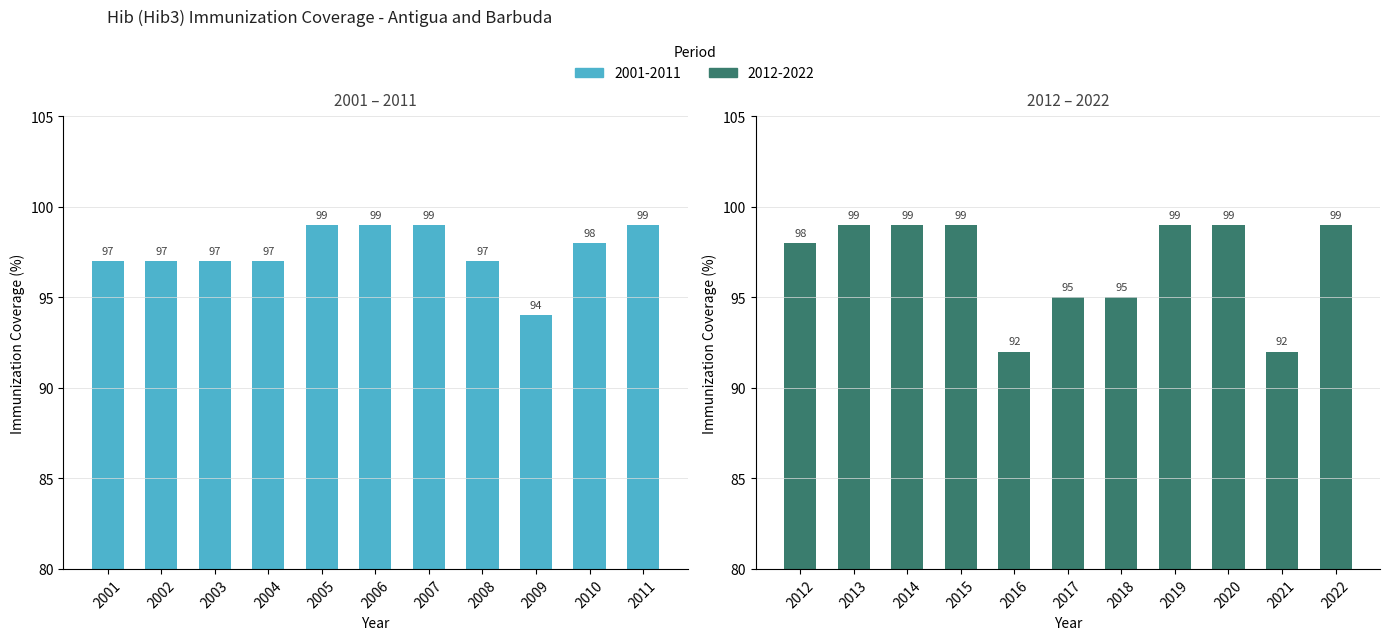

What is the value of the 18th bar from the left?

95